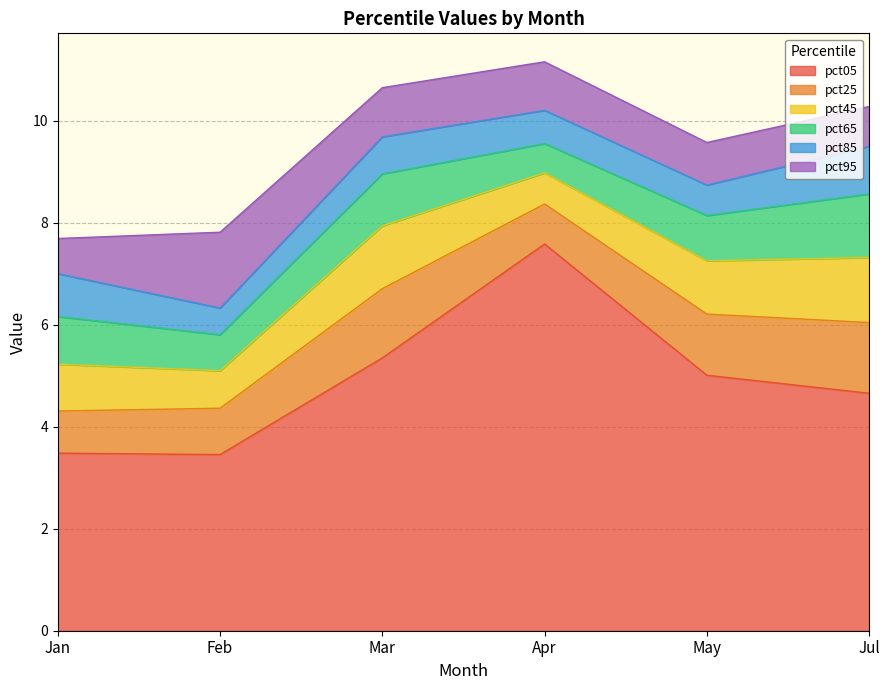

Between Mar and Apr, which is larger?

Apr